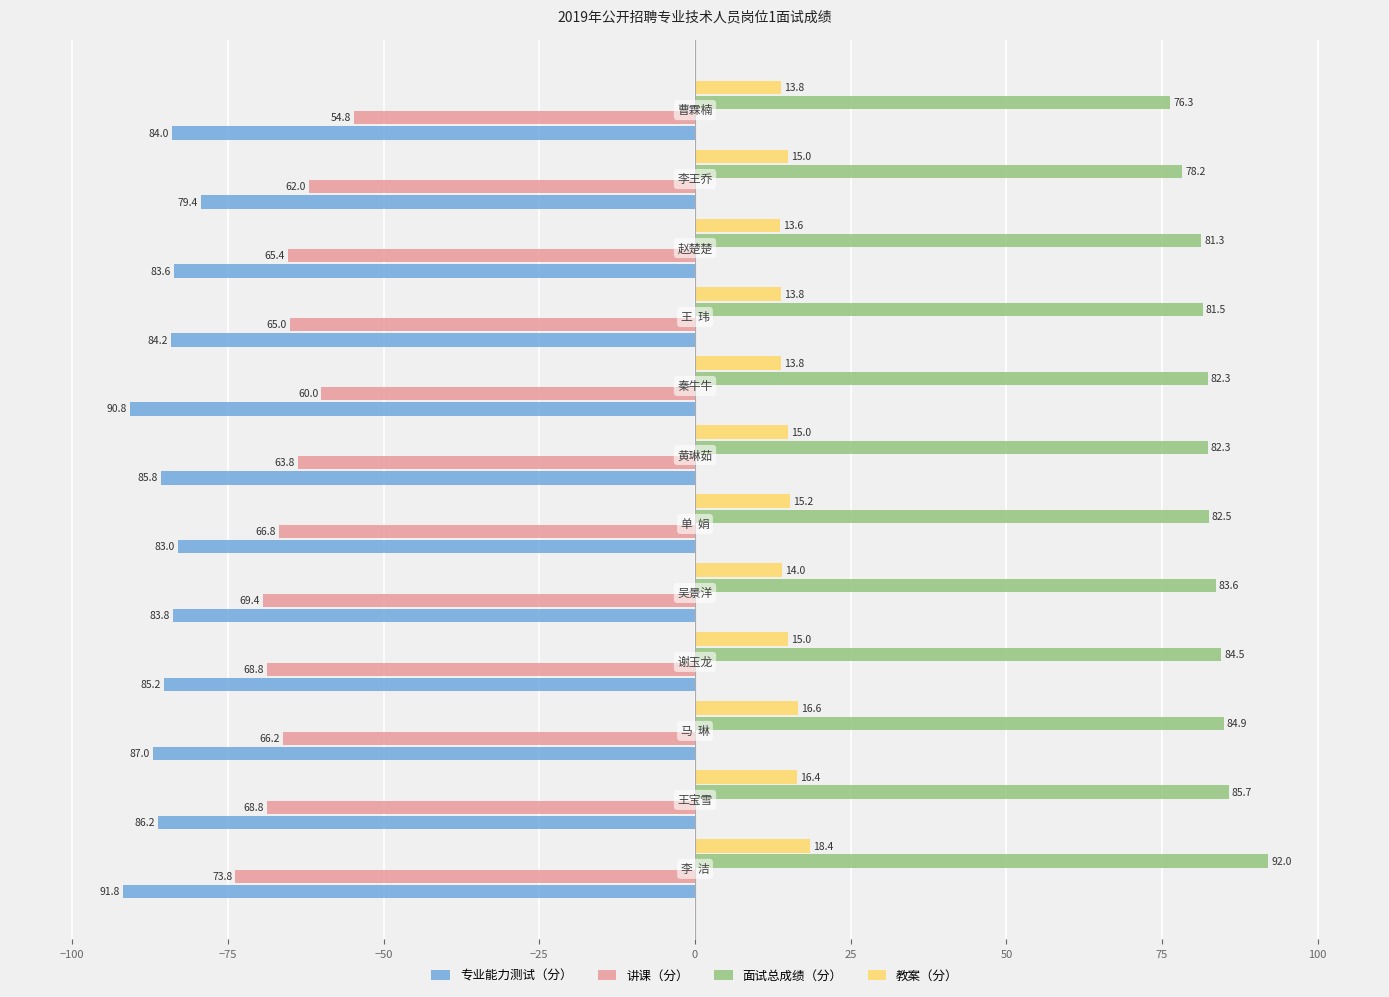

Rank the series by their maximum value, from lowest to highest.

专业能力测试（分）, 讲课（分）, 教案（分）, 面试总成绩（分）